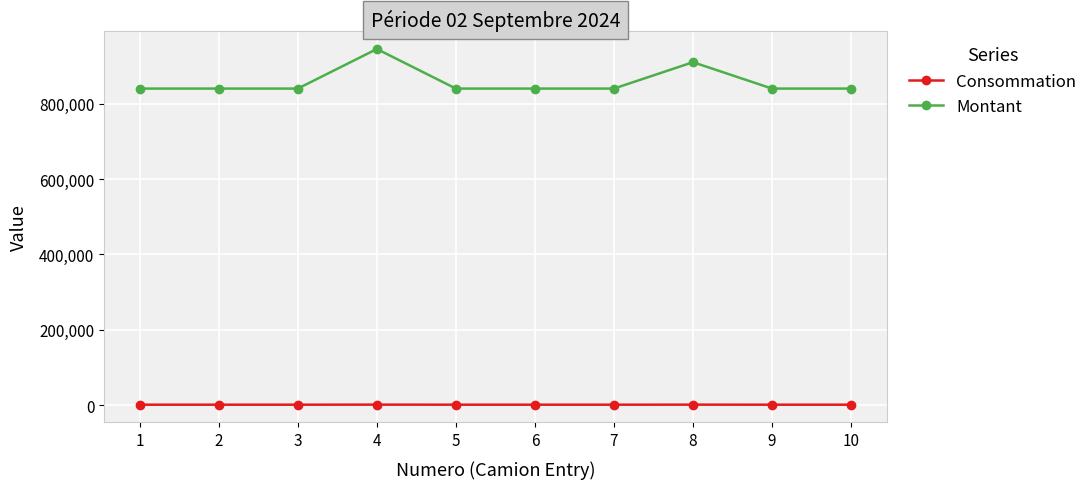

Rank the series by their maximum value, from highest to lowest.

Montant, Consommation